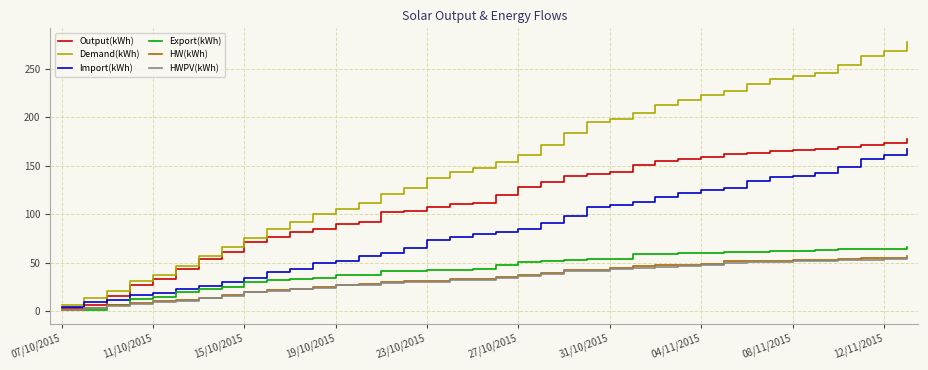

Which series has the widest spread of values?

Demand(kWh)